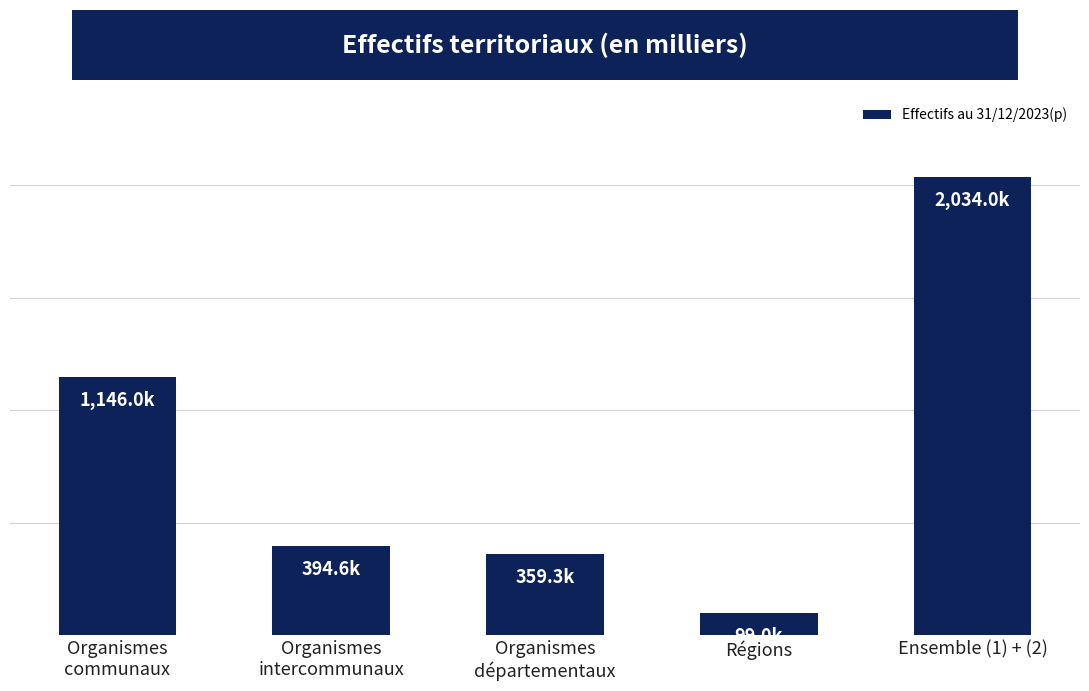

Does the chart contain any negative values?

No